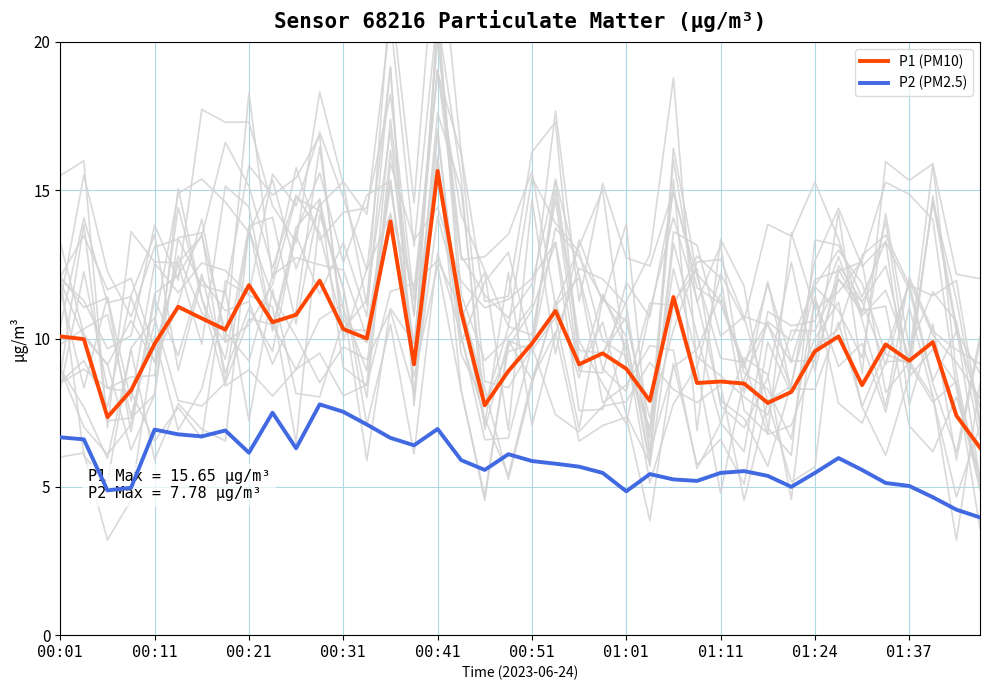

True or false: P1 (PM10) has a value of 10.8 at 25.

False